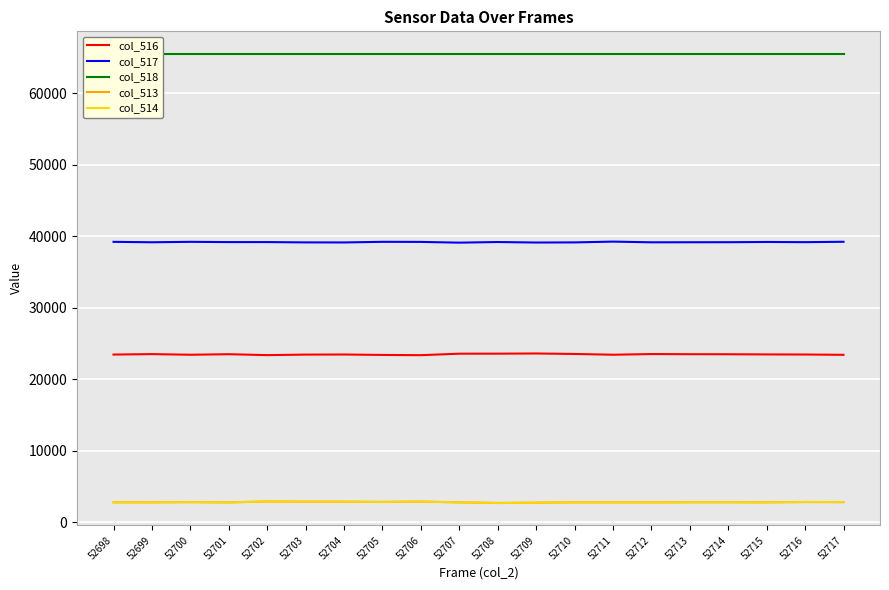

Between 52703 and 52706, which series saw the biggest shift?

col_516